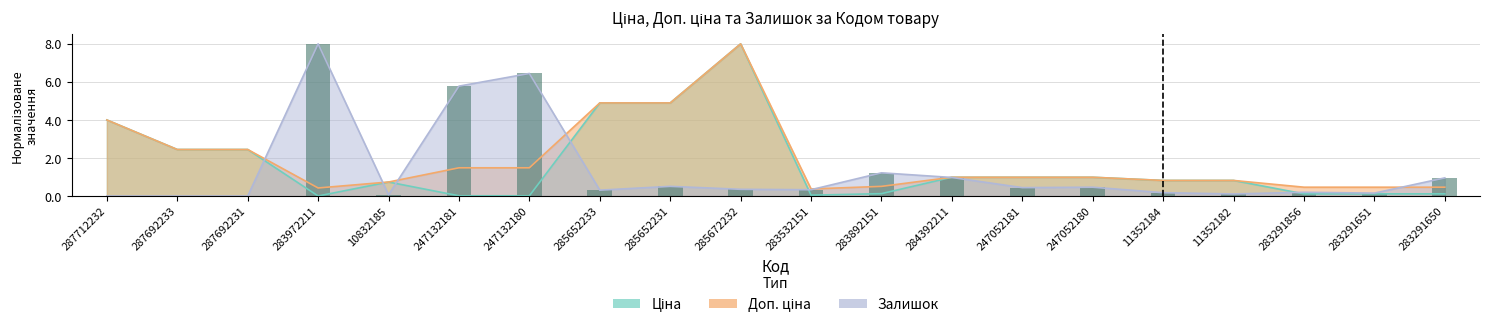

Reading left to right, extract all data points from this chart.

Ціна: 287712232=4.0	287692233=2.4	287692231=2.4	283972211=0.0	10832185=0.7	247132181=0.0	247132180=0.0	285652233=4.9	285652231=4.9	285672232=8.0	283532151=0.0	283892151=0.1	284392211=1.0	247052181=1.0	247052180=1.0	11352184=0.8	11352182=0.8	283291856=0.1	283291651=0.1	283291650=0.1
Доп. ціна: 287712232=4.0	287692233=2.4	287692231=2.4	283972211=0.4	10832185=0.7	247132181=1.5	247132180=1.5	285652233=4.9	285652231=4.9	285672232=8.0	283532151=0.4	283892151=0.5	284392211=1.0	247052181=1.0	247052180=1.0	11352184=0.8	11352182=0.8	283291856=0.5	283291651=0.5	283291650=0.5
Залишок: 287712232=0.0	287692233=0.0	287692231=0.0	283972211=8.0	10832185=0.1	247132181=5.8	247132180=6.4	285652233=0.3	285652231=0.5	285672232=0.4	283532151=0.3	283892151=1.2	284392211=1.0	247052181=0.4	247052180=0.5	11352184=0.2	11352182=0.1	283291856=0.2	283291651=0.2	283291650=1.0